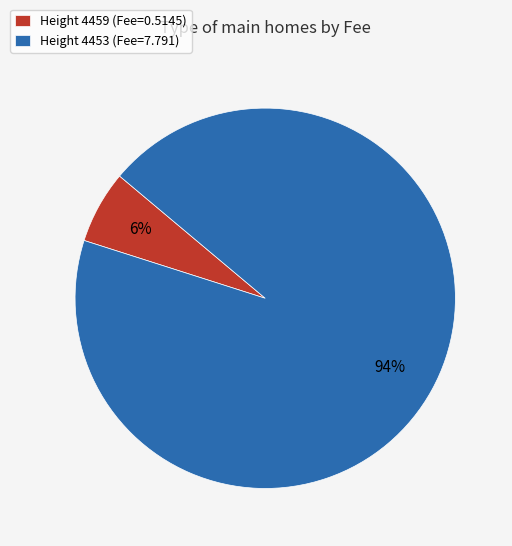

How many segments does this pie chart have?

2